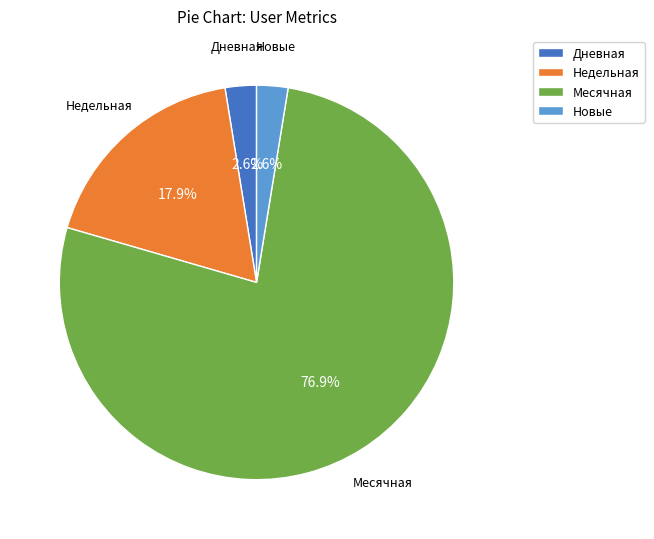

How many segments does this pie chart have?

4